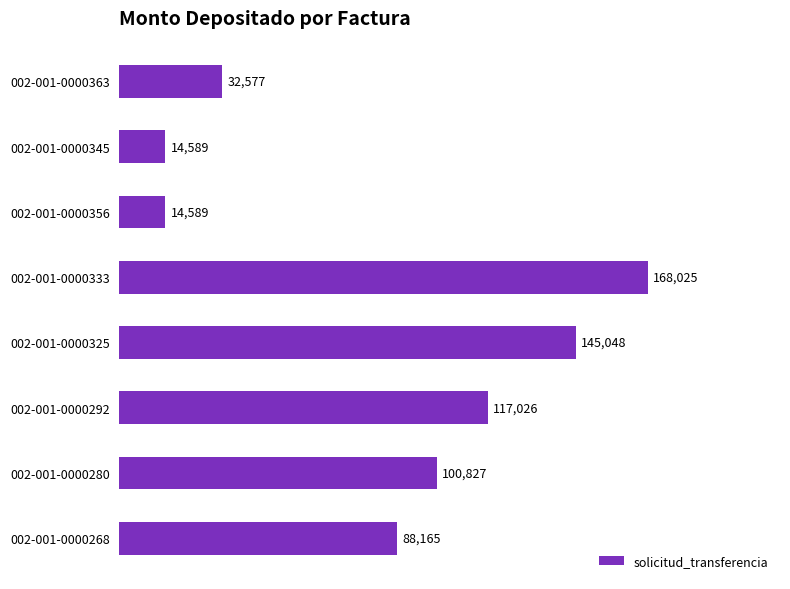

Which category has the highest value across all series?

002-001-0000333